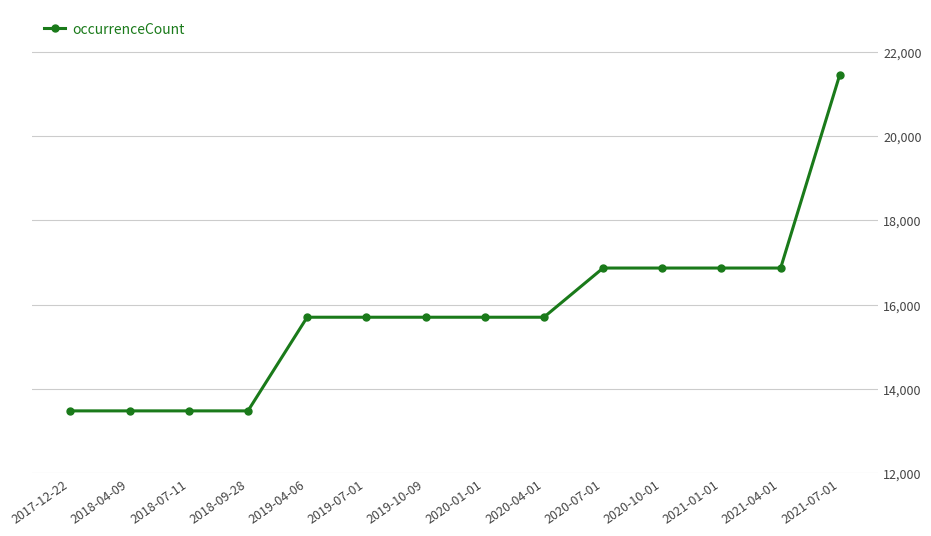

How many data points are less than 15701?

4